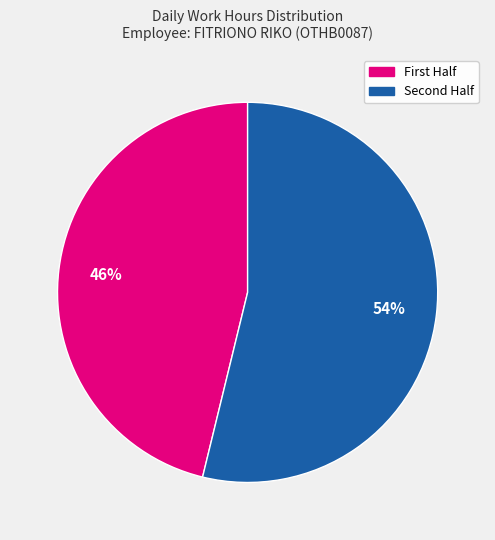

Is there any slice that represents more than half of the pie?

Yes